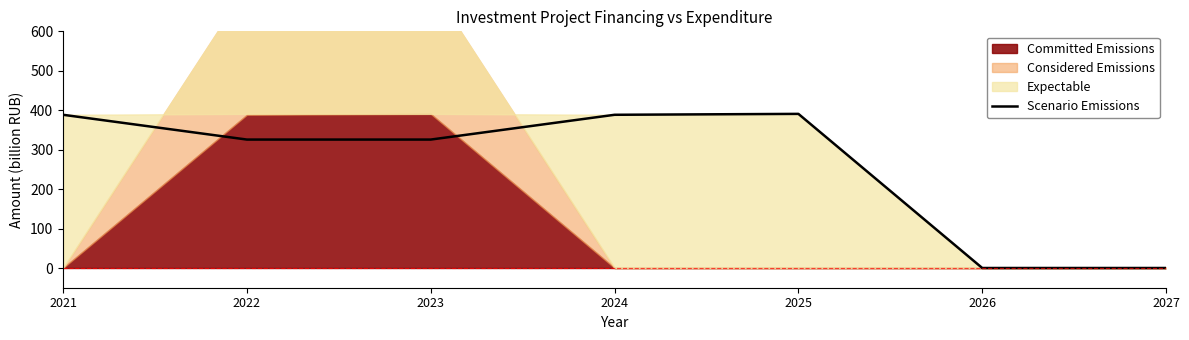

How many positive values are there?

5